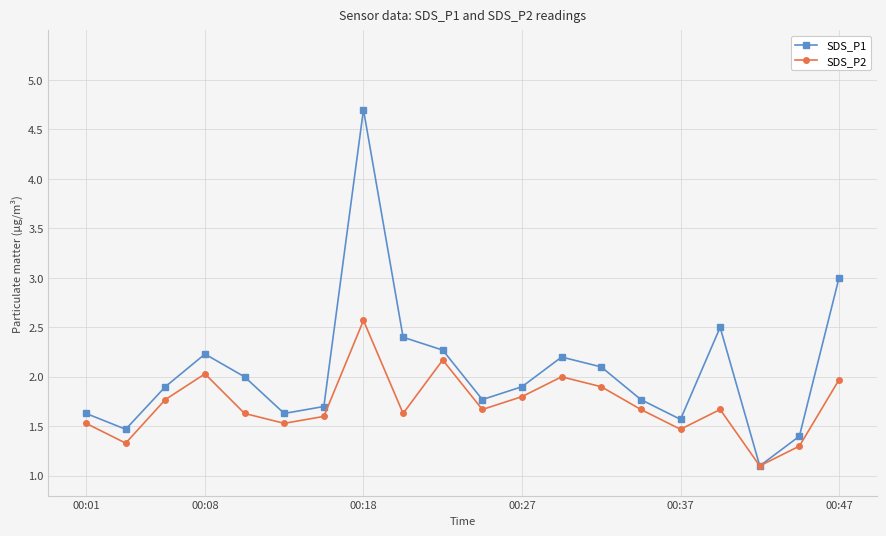

True or false: SDS_P1 has more than 0 interior local peaks.

True